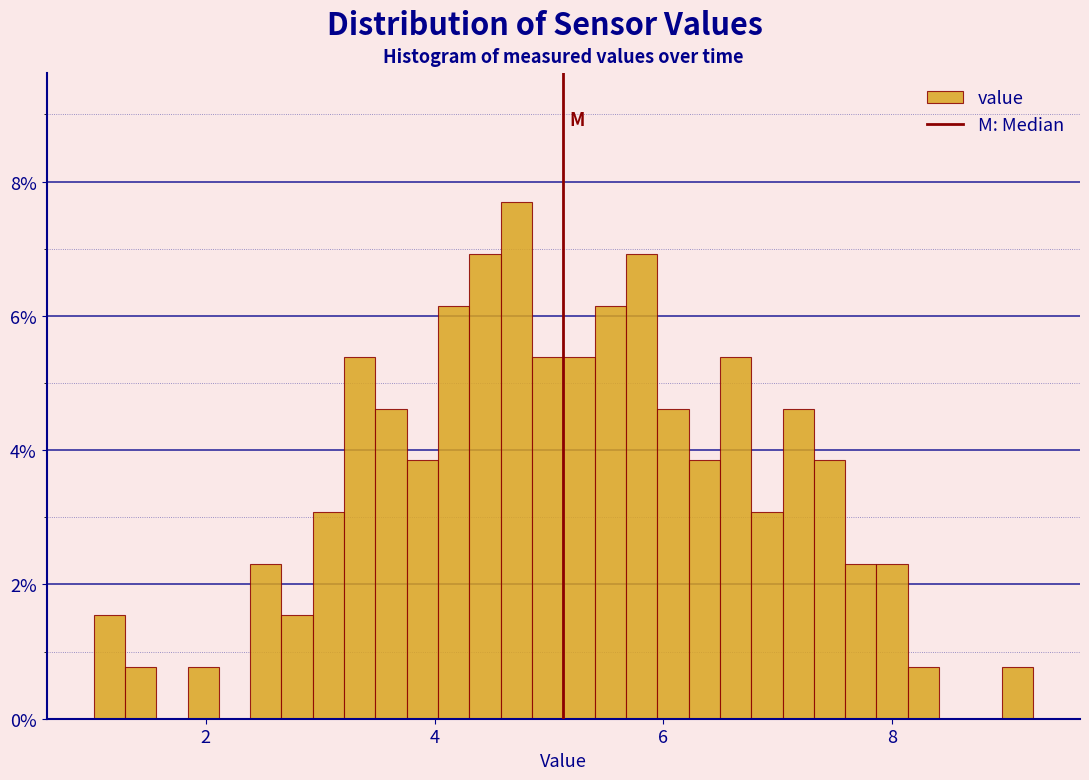

Read against the x-axis, roughly where is the centre of the tallest bar?

4.8